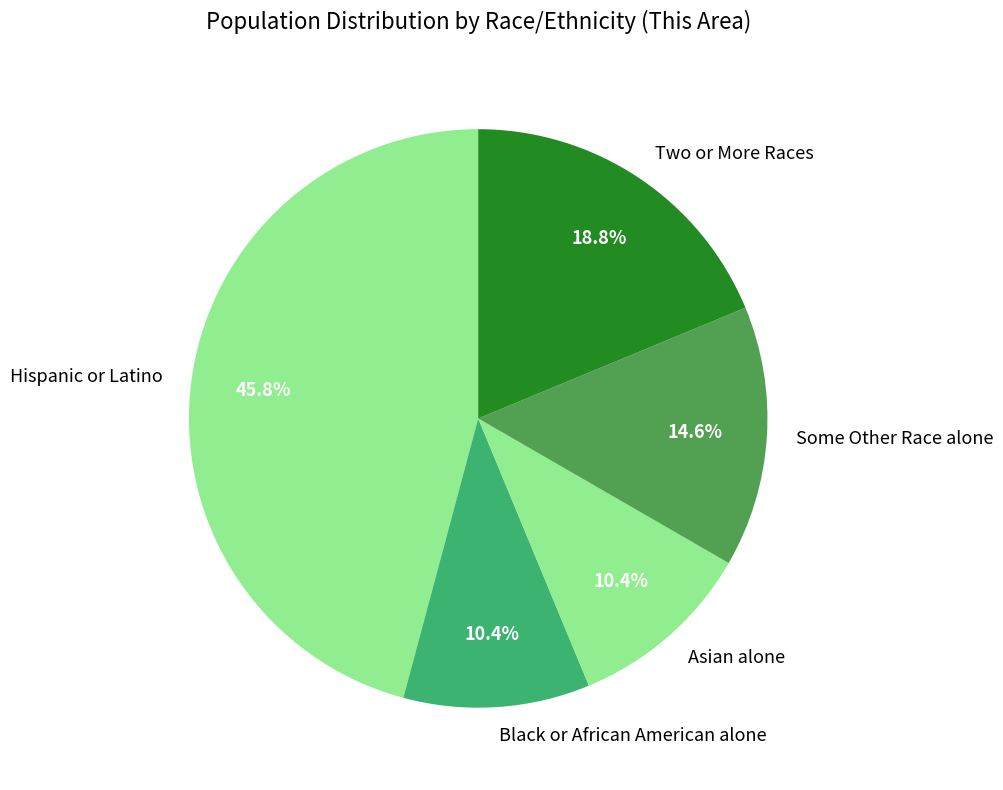

Which slice is the largest?

Hispanic or Latino